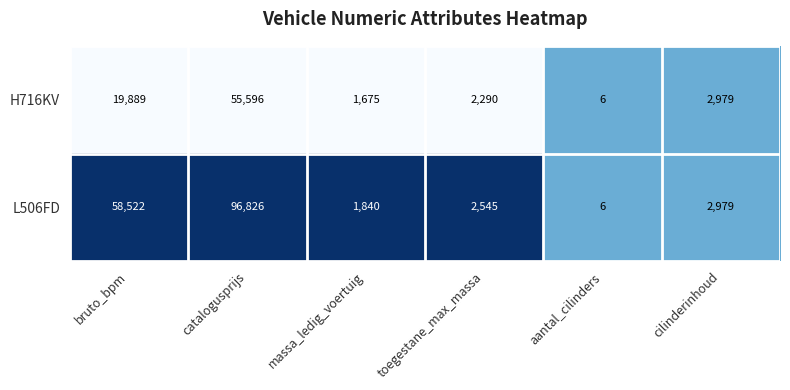

What is the difference between the L506FD values at aantal_cilinders and cilinderinhoud?

2973